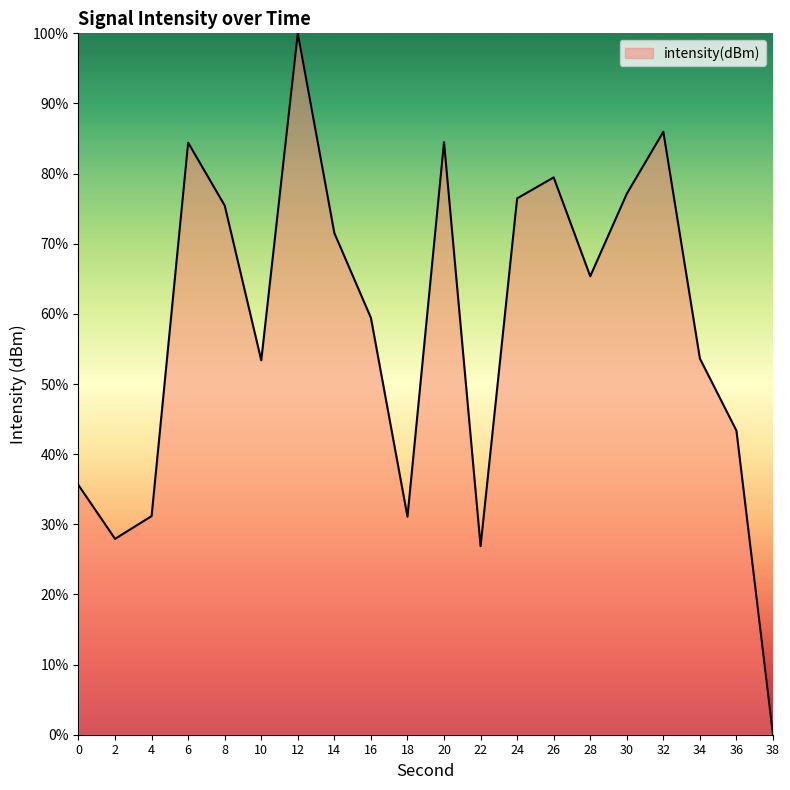

How many lines are shown in the chart?

1